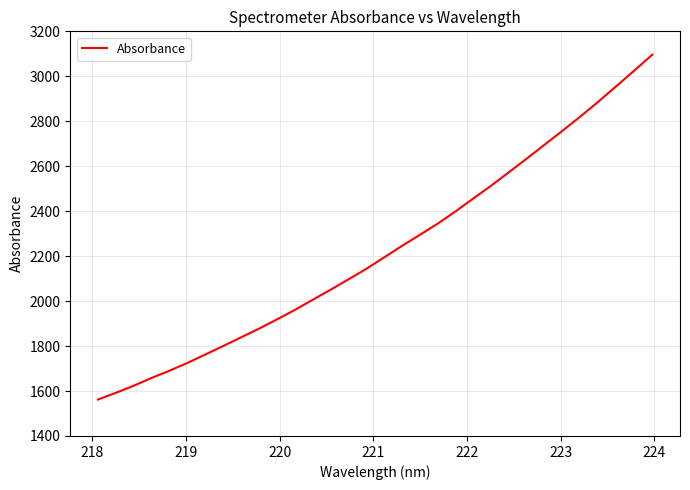

What is the difference between the maximum and minimum values?

1534.2